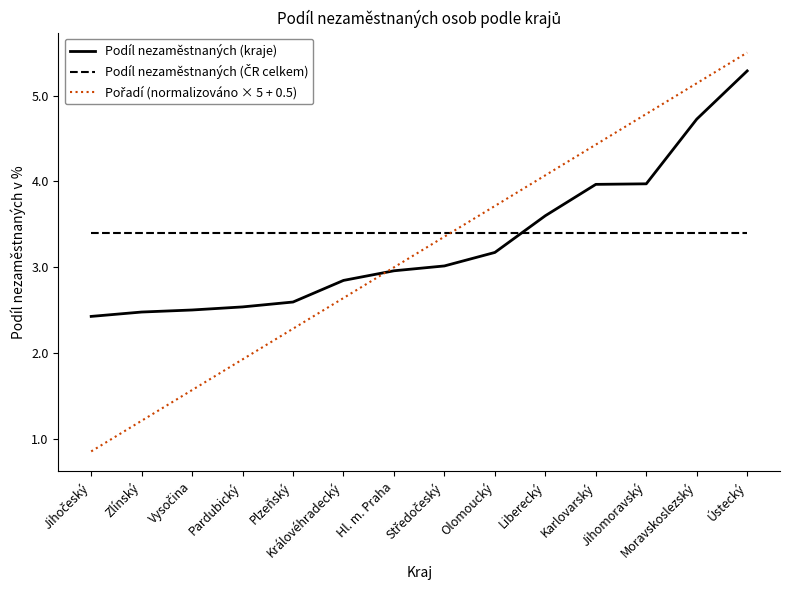

Count the number of categories in the chart.

14